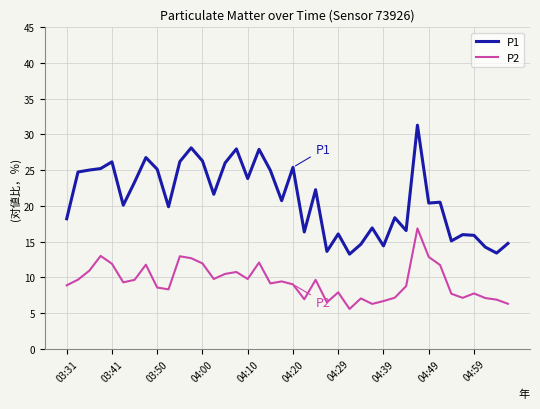

Rank the series by their average value, from lowest to highest.

P2, P1